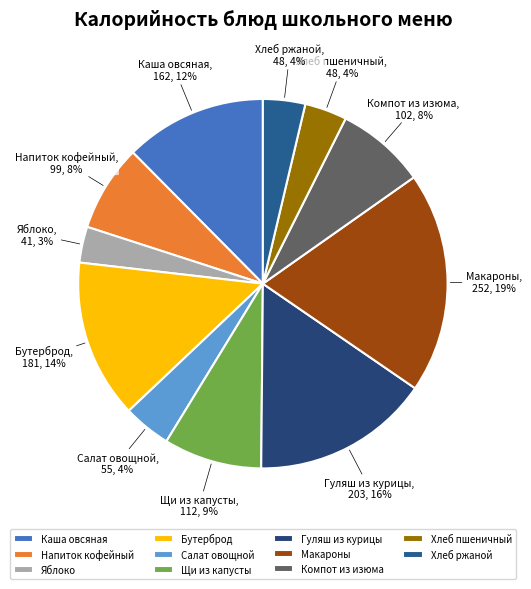

How many slices are in this pie chart?

11